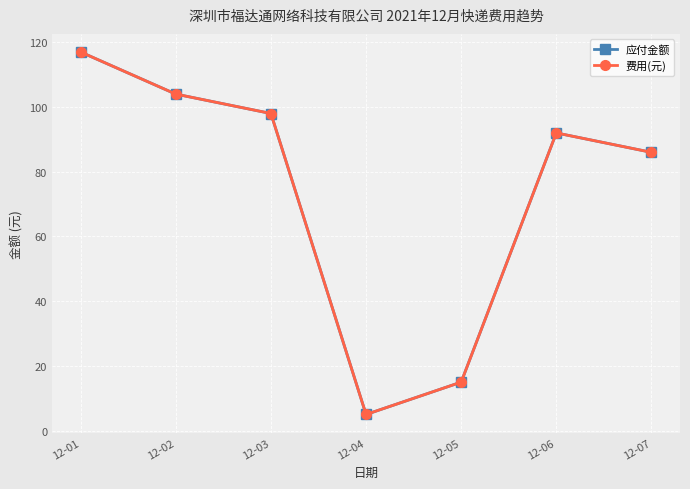

Where is 应付金额 nearest to the value 61?

12-07